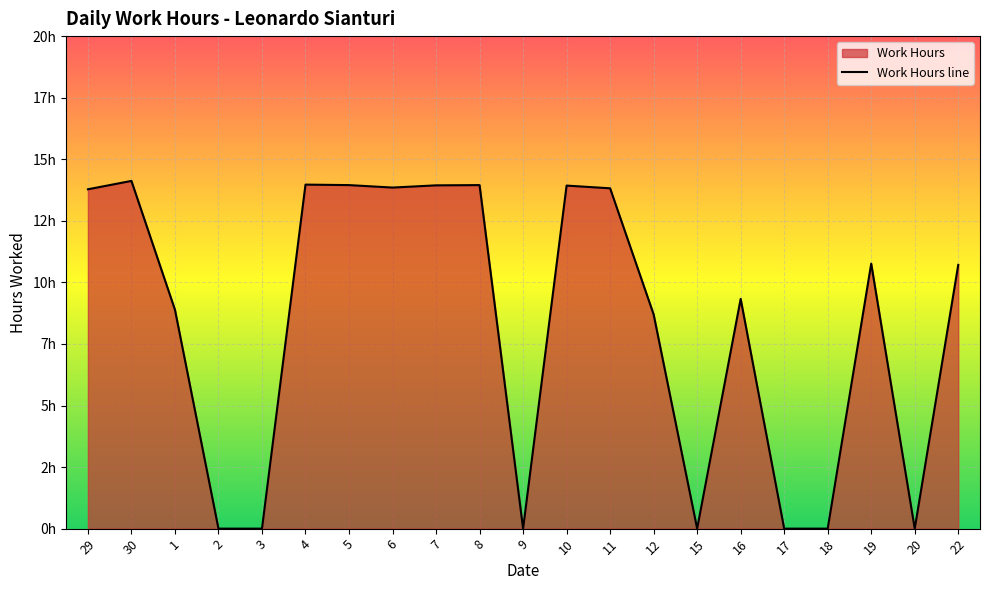

Which has a higher value, 4 or 6?

4